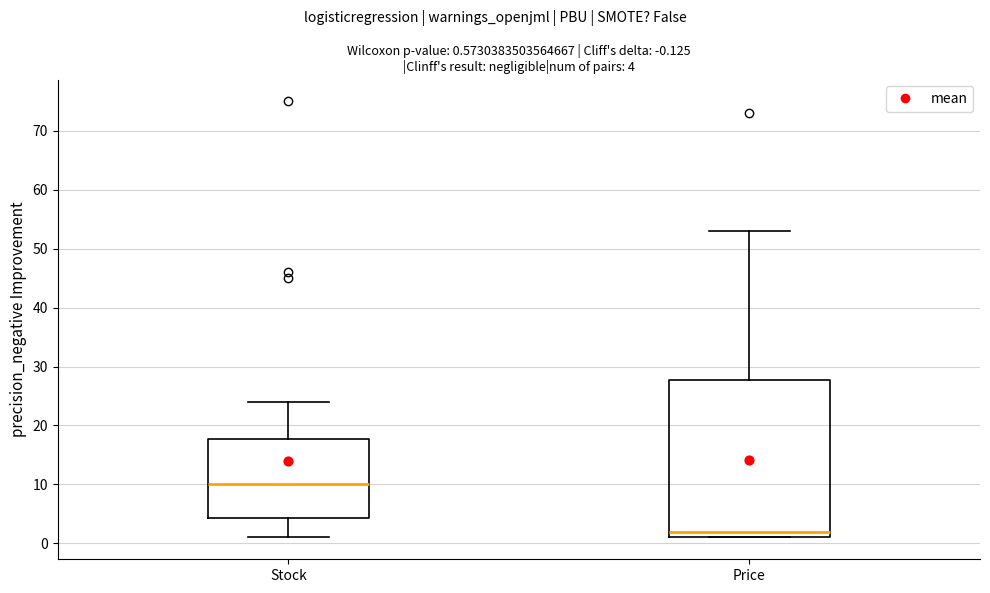

Which box is the tallest, from its lower edge to its upper edge?

Price